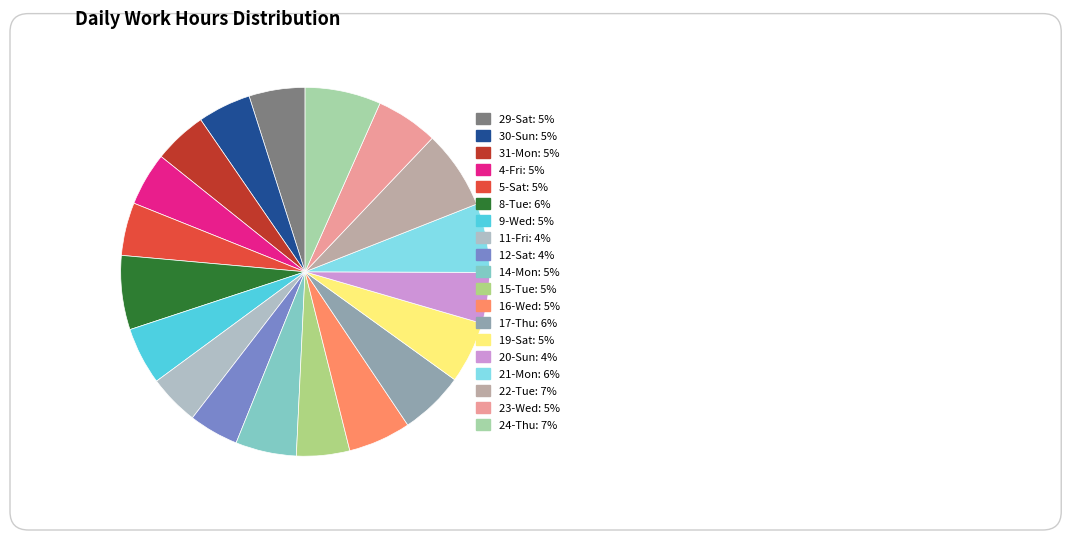

Is the sum of 20-Sun and 22-Tue greater than half?

No